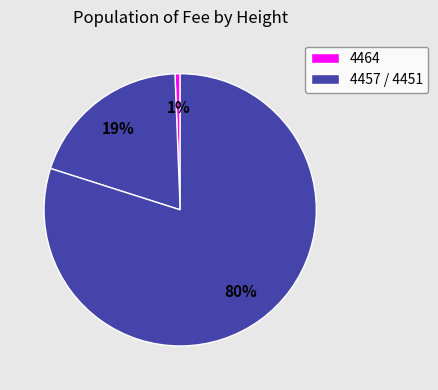

Rank the categories by value from highest to lowest.

4451, 4457, 4464